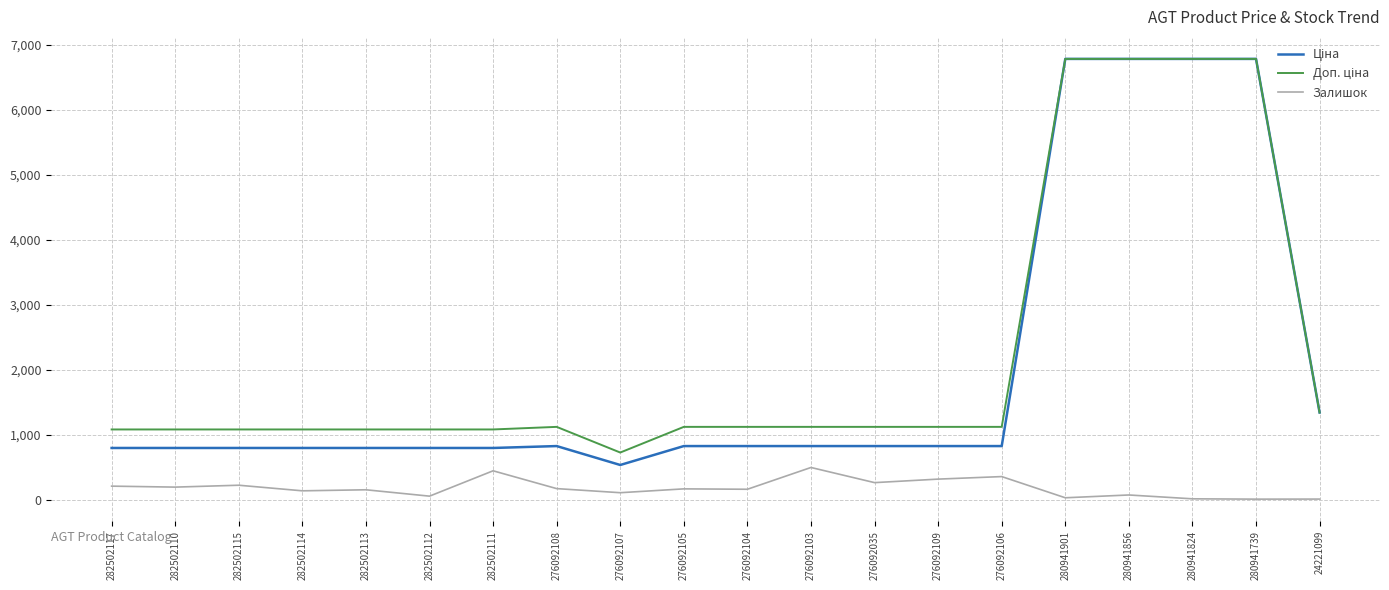

What is the maximum value for Залишок?

502.0